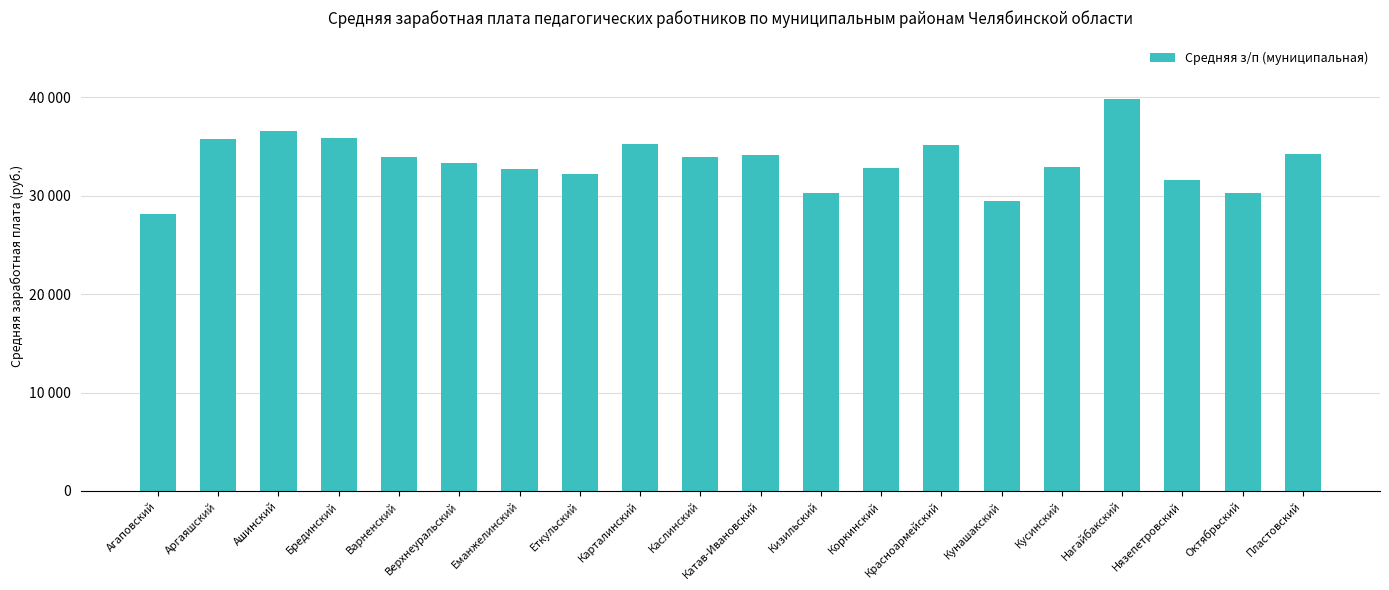

Reading left to right, list all the values displayed in this chart.

28120.3	35768.9	36577.3	35793.1	33952.6	33298.4	32729.6	32169.2	35207.5	33889.0	34103.5	30212.4	32787.4	35178.0	29451.8	32857.5	39785.9	31607.1	30299.4	34259.4